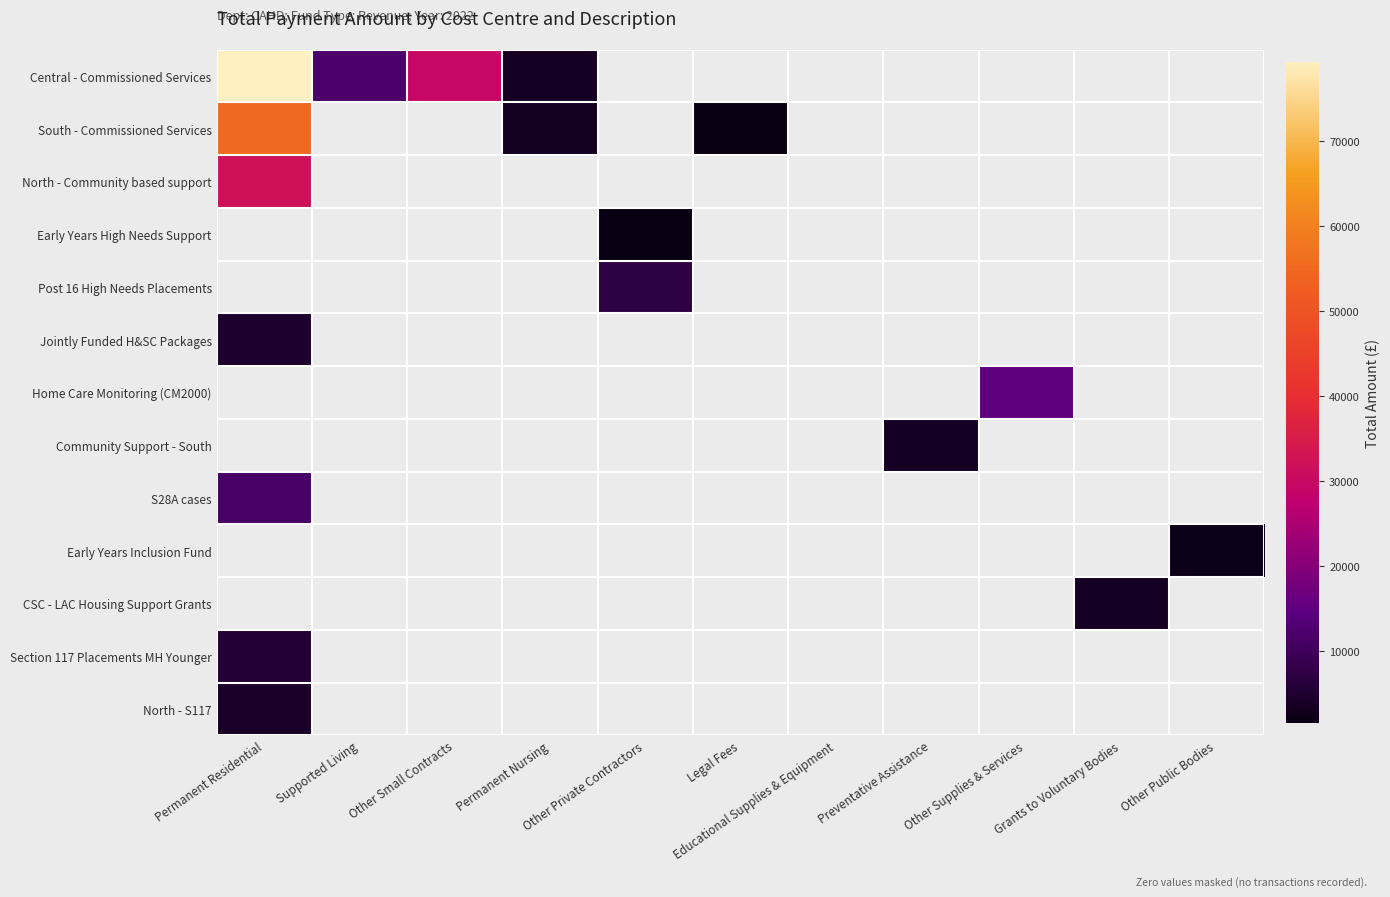

At how many categories does at least one series exceed 2143?

9